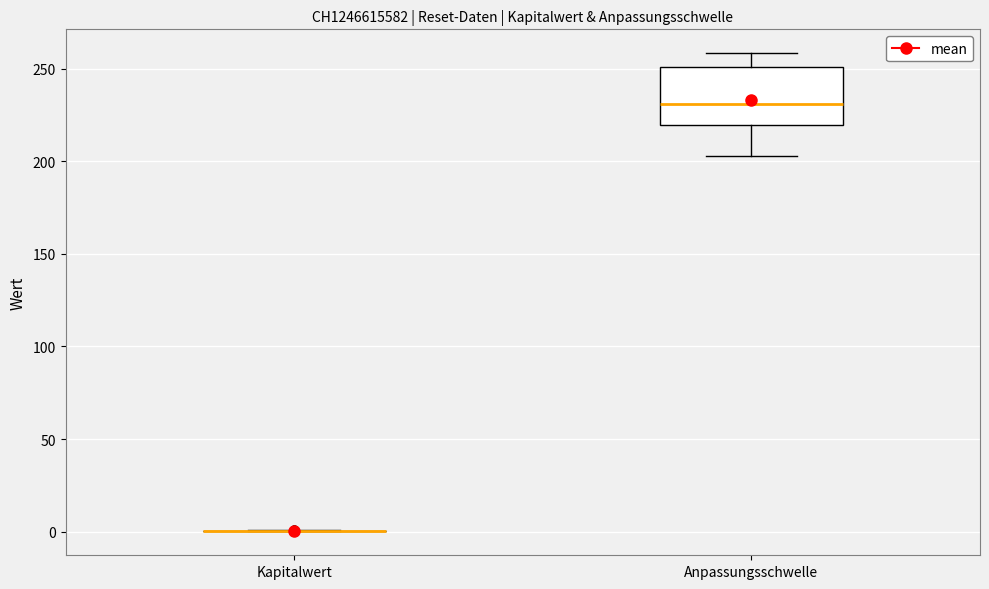

Comparing the boxes themselves (not the whiskers), which one is the tallest?

Anpassungsschwelle